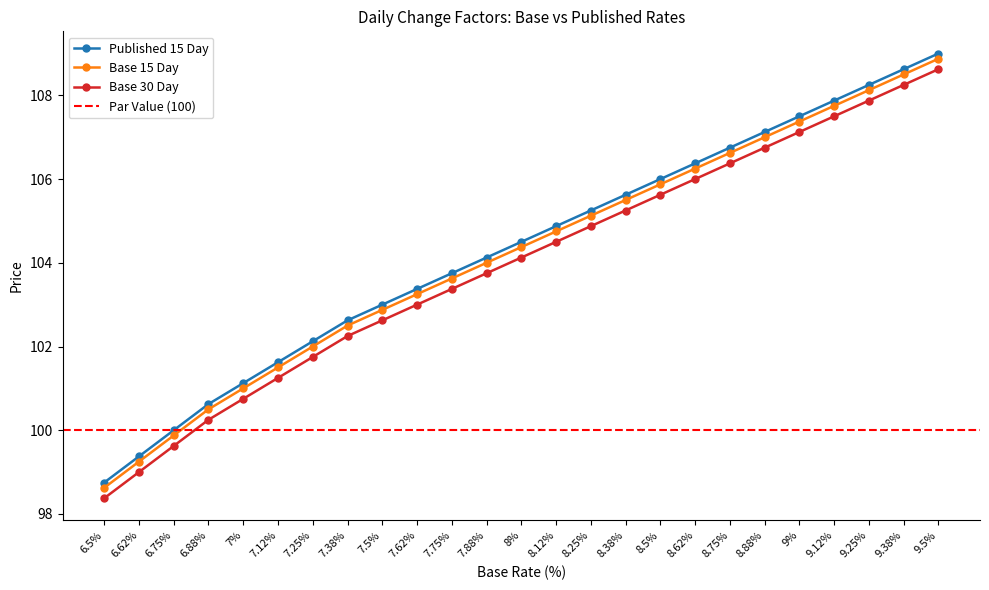

The value of Published 15 Day at 8.88% is 184.6. True or false?

False